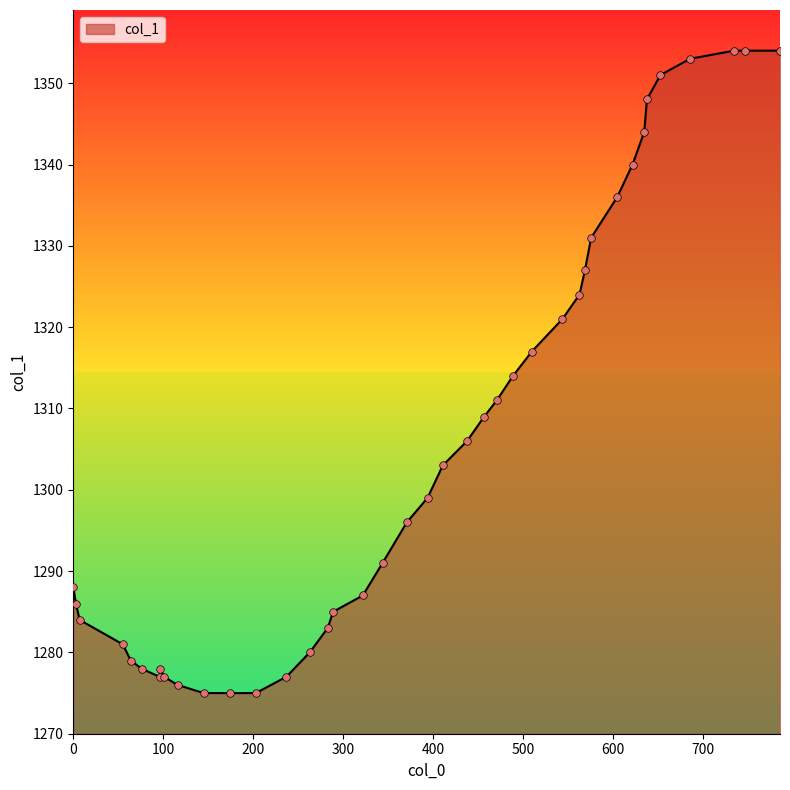

What is the maximum value shown in the chart?

1354